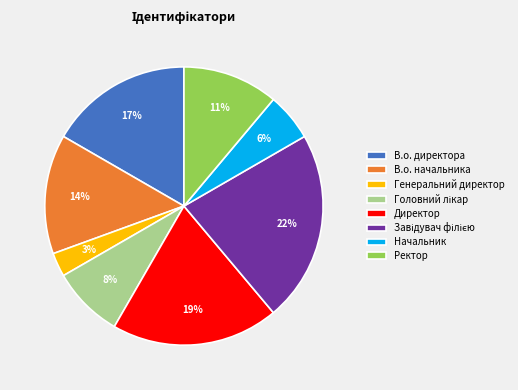

Is there a majority slice in this chart?

No